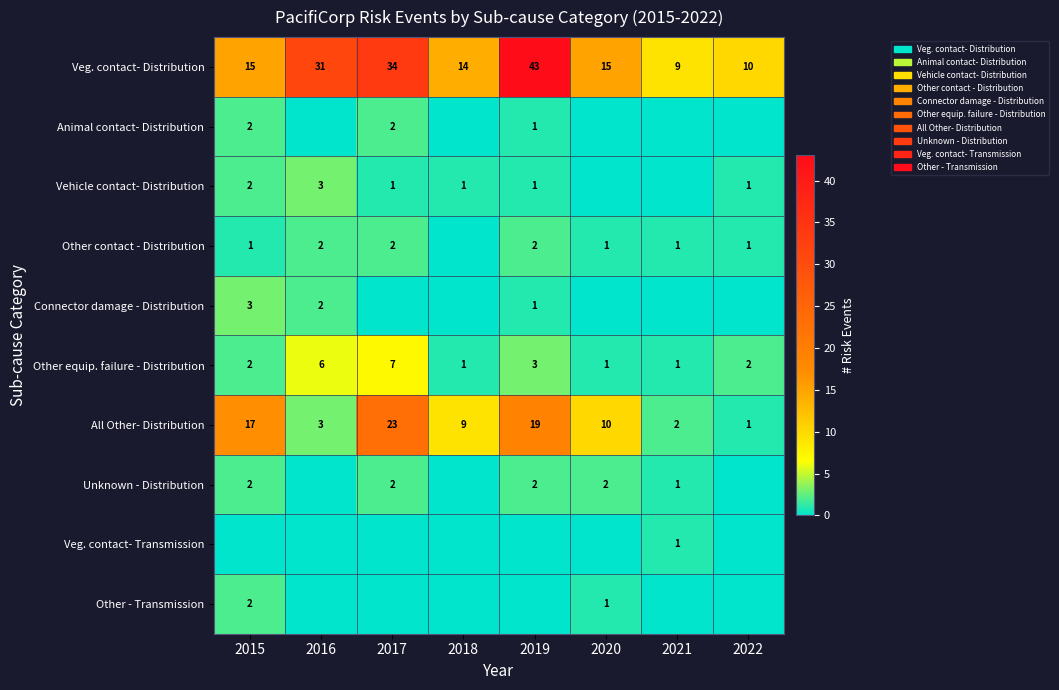

Which category has the highest value in the Veg. contact- Distribution series?

2019